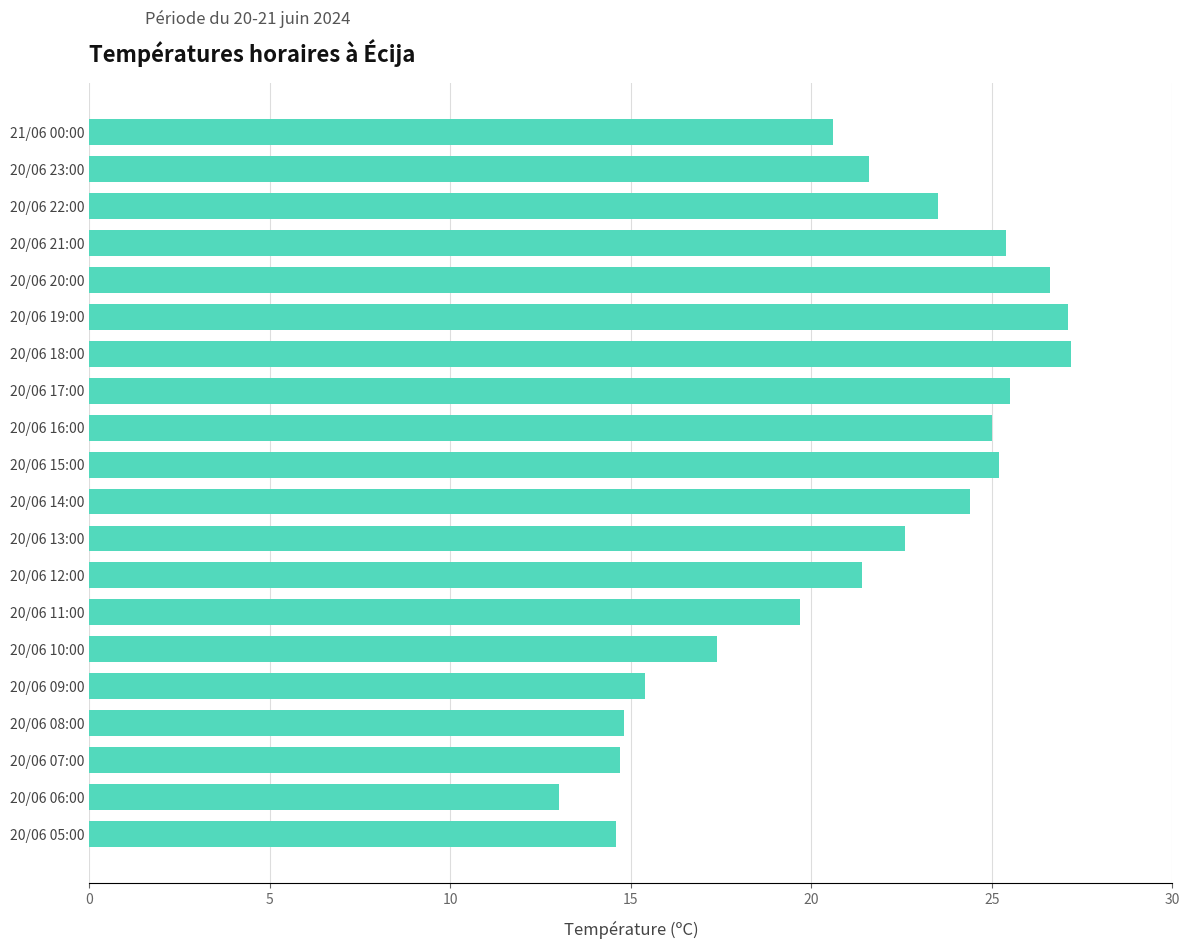

What is the greatest value displayed?

27.2